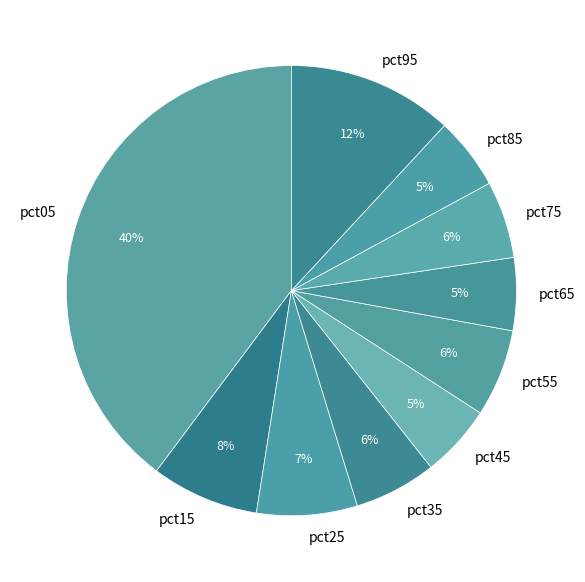

Count the number of slices in the pie.

10